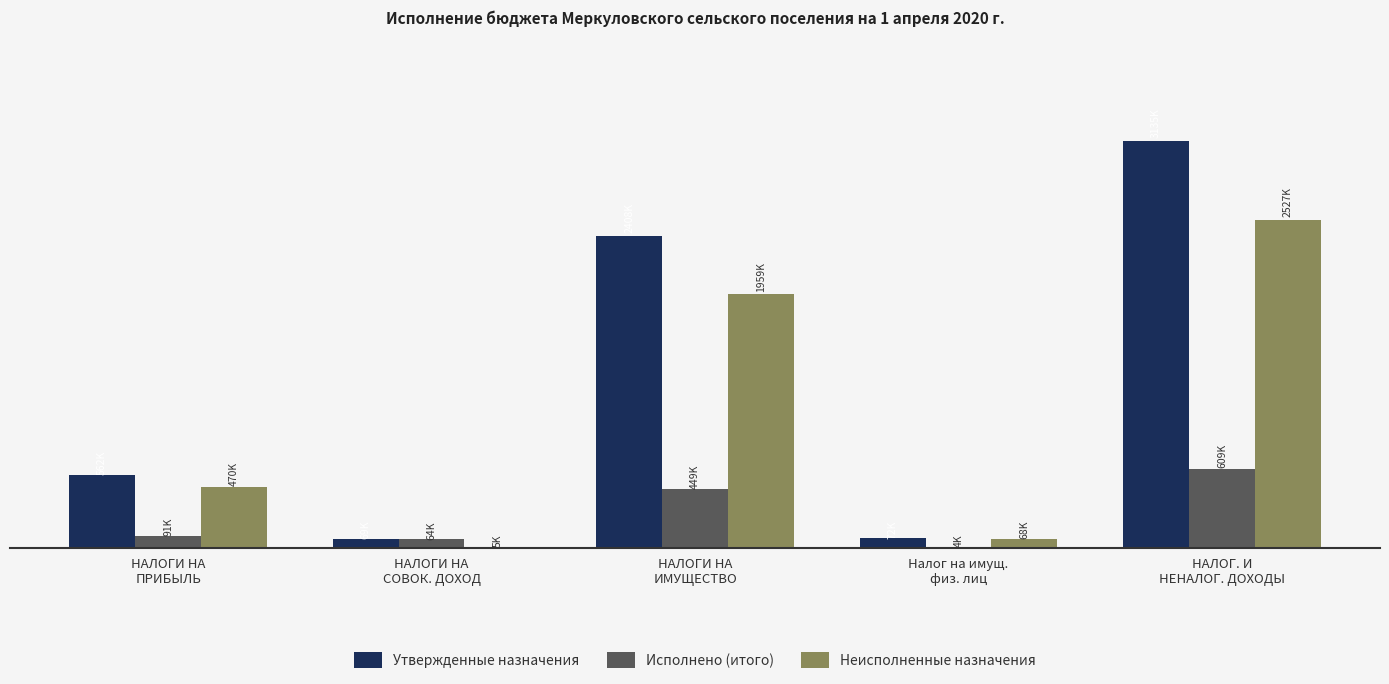

True or false: Утвержденные назначения has a value of 5287819.5 at НАЛОГ. И
НЕНАЛОГ. ДОХОДЫ.

False